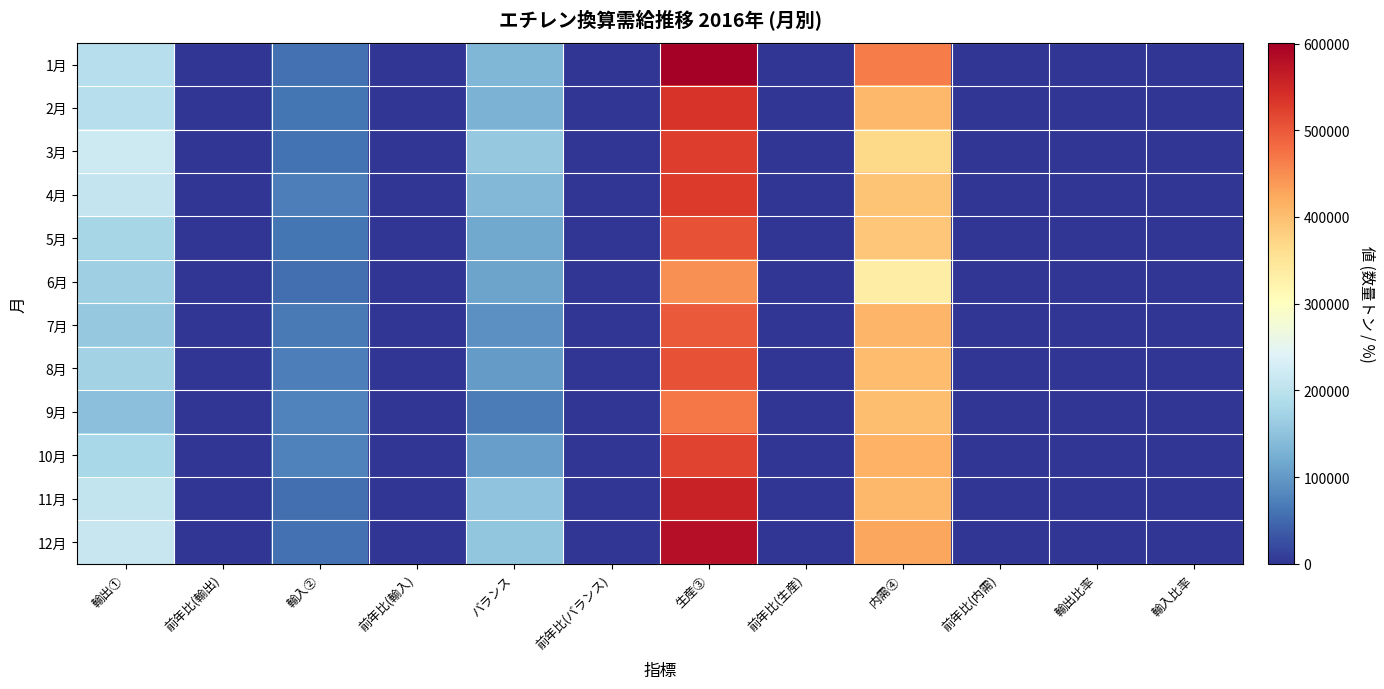

What is the minimum value shown in the chart?

-55.5